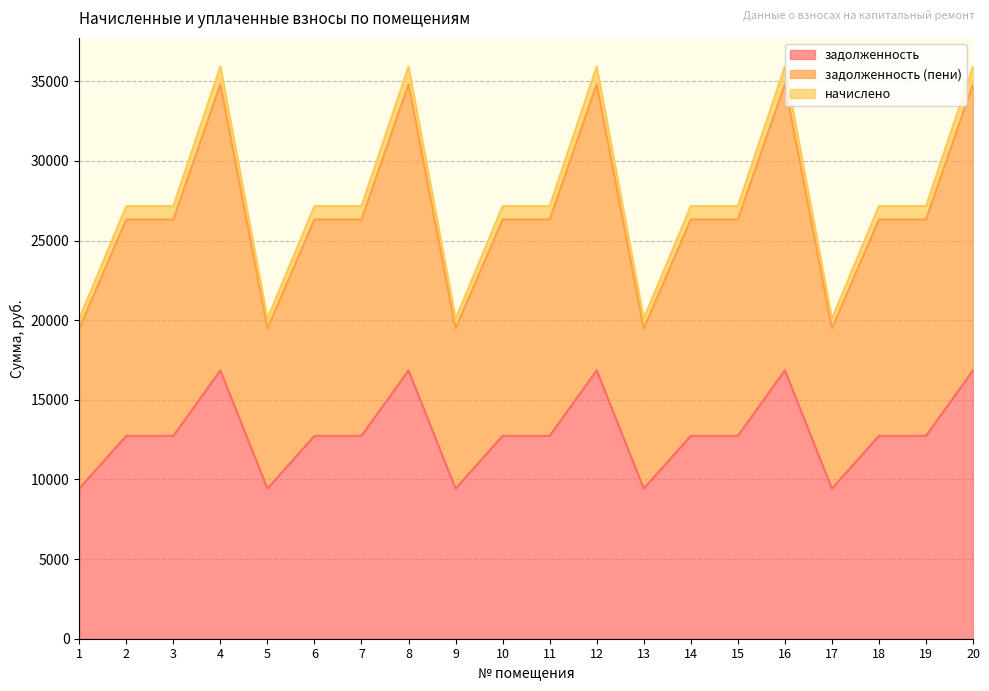

At which category does задолженность (пени) reach its first local valley?

5